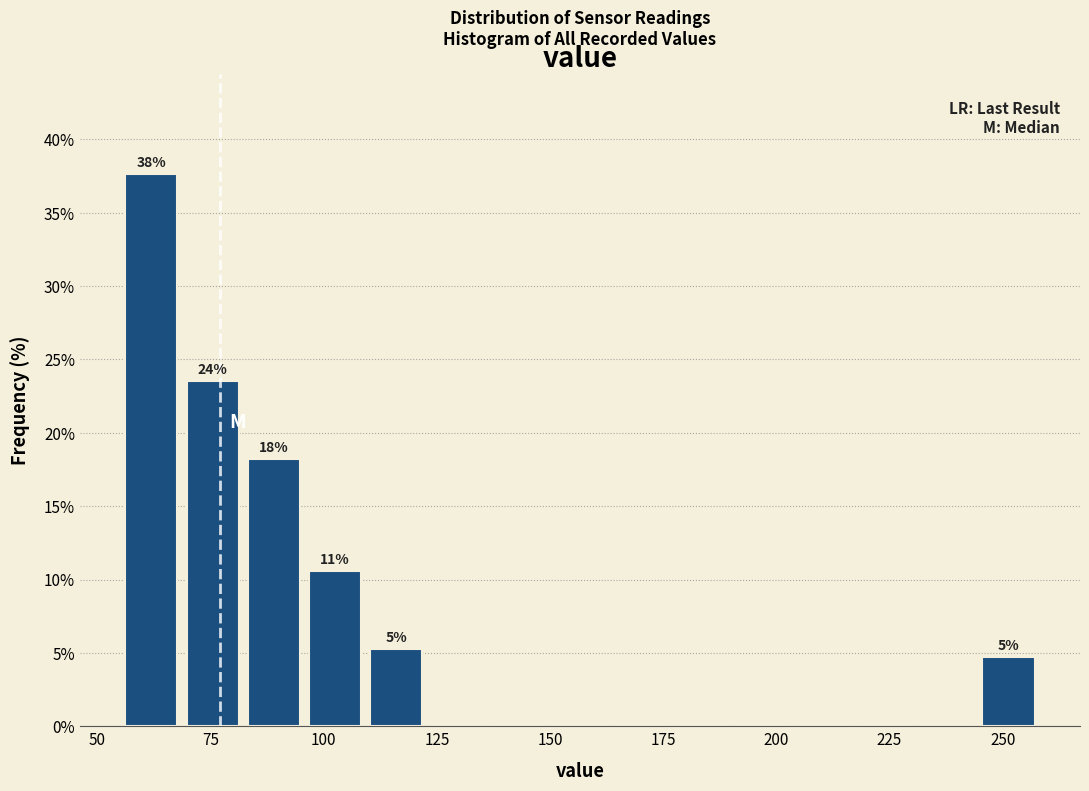

Read against the x-axis, roughly where is the centre of the tallest bar?

60